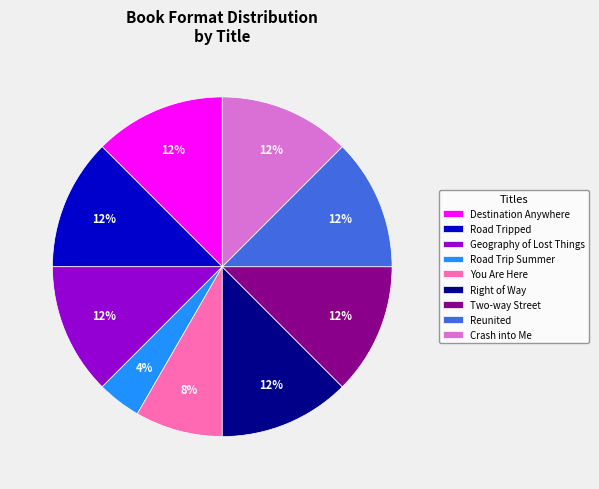

What is the smallest slice in the pie chart?

Road Trip Summer